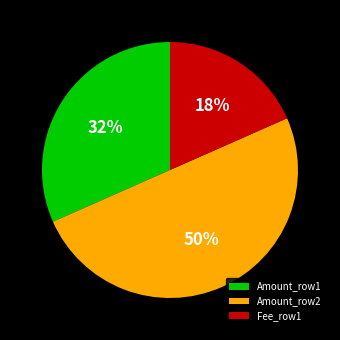

Is it true that Fee_row1 is 18% of the pie?

True